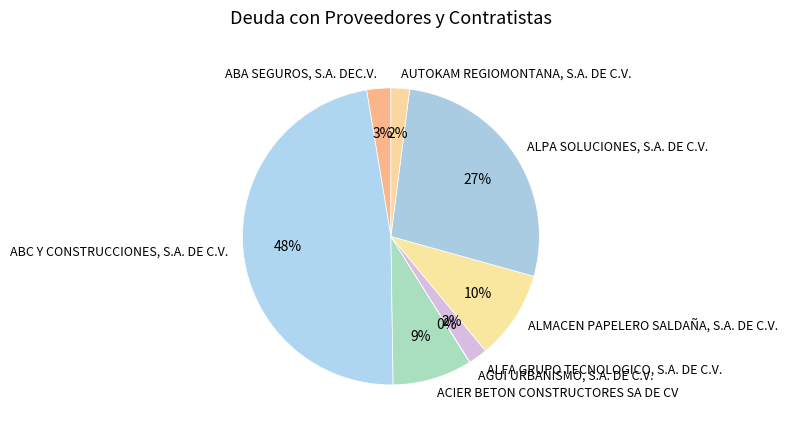

Between ALMACEN PAPELERO SALDAÑA, S.A. DE C.V. and ABC Y CONSTRUCCIONES, S.A. DE C.V., which is larger?

ABC Y CONSTRUCCIONES, S.A. DE C.V.